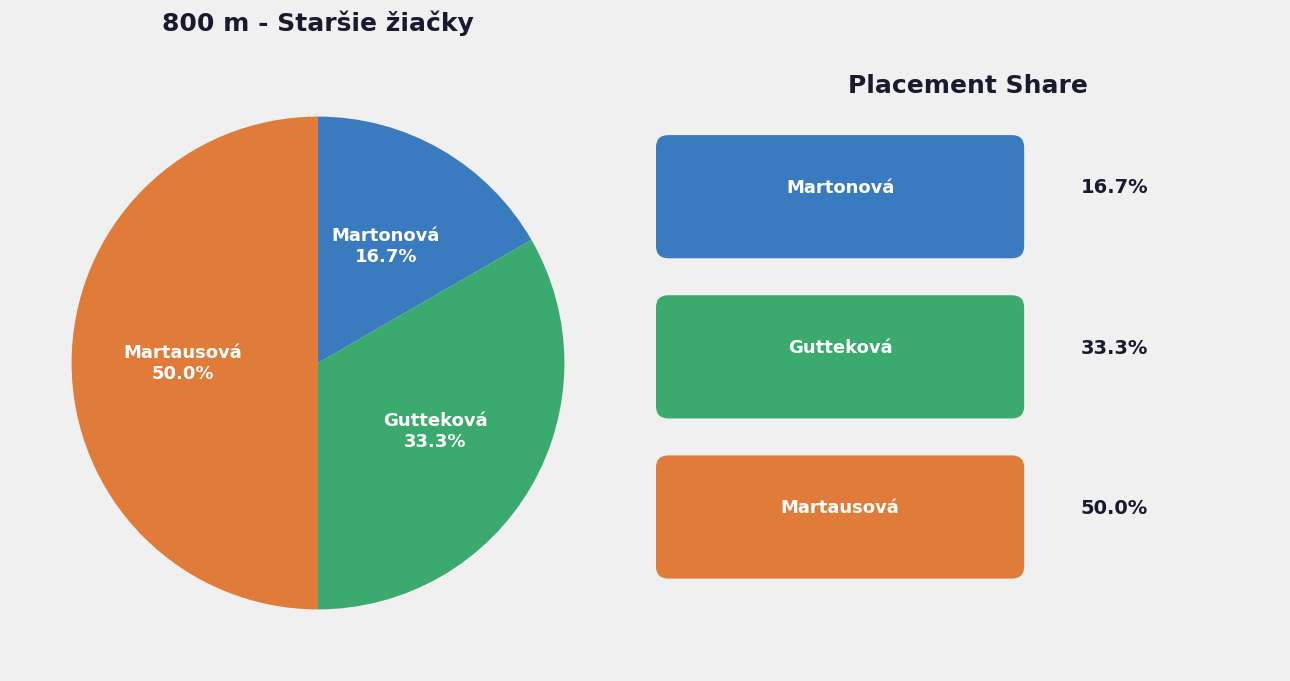

Count the number of slices in the pie.

3